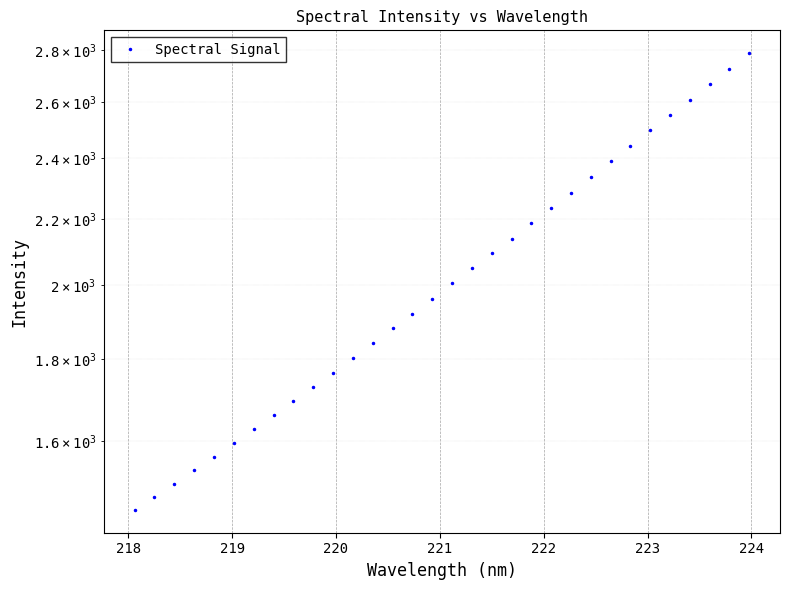

What is the smallest value displayed?

1450.9